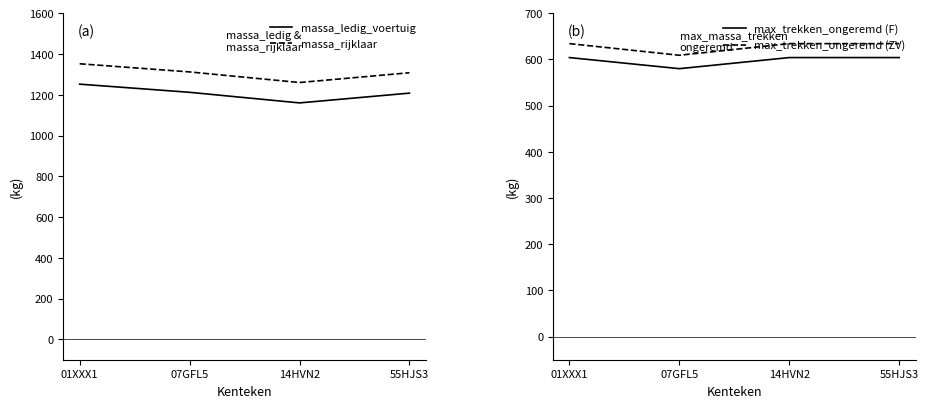

How many values in the max_trekken_ongeremd (ZV) series are below 634?

1